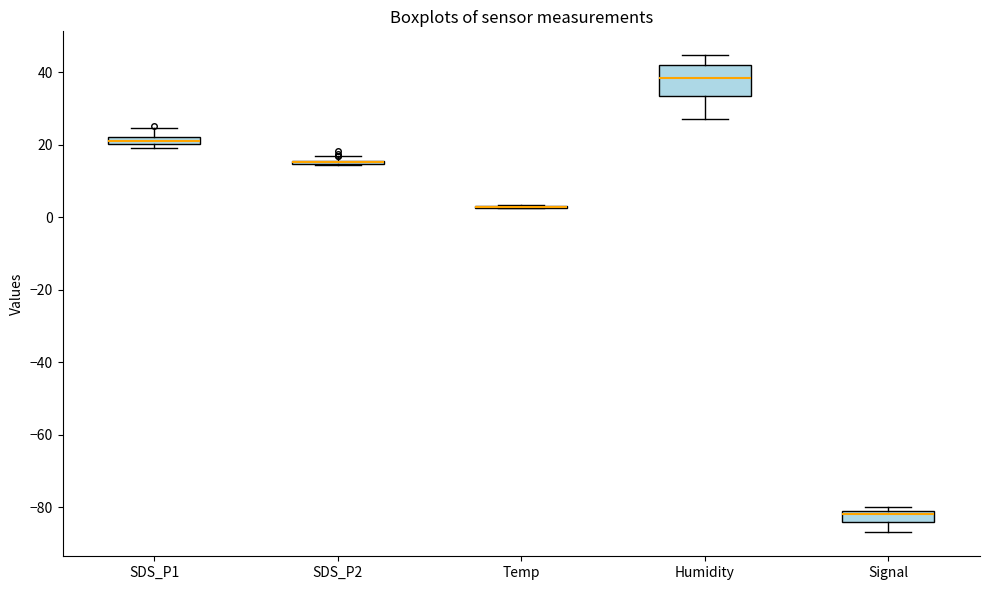

Comparing the boxes themselves (not the whiskers), which one is the tallest?

Humidity